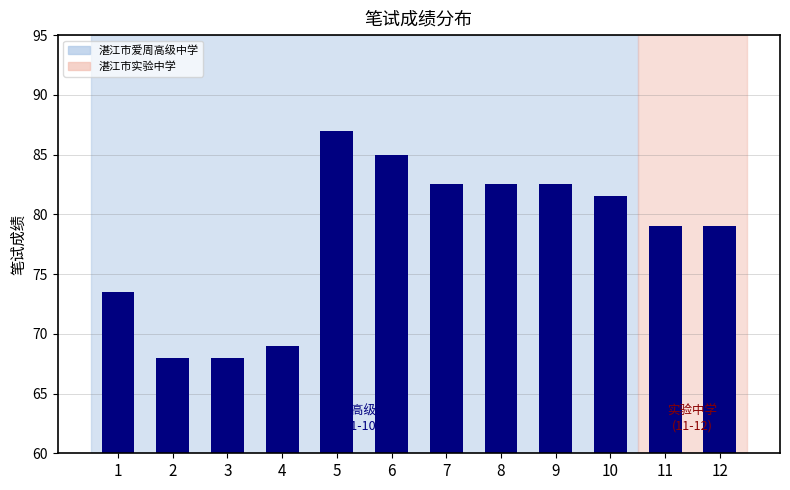

The value at 7 is 82.5. True or false?

True